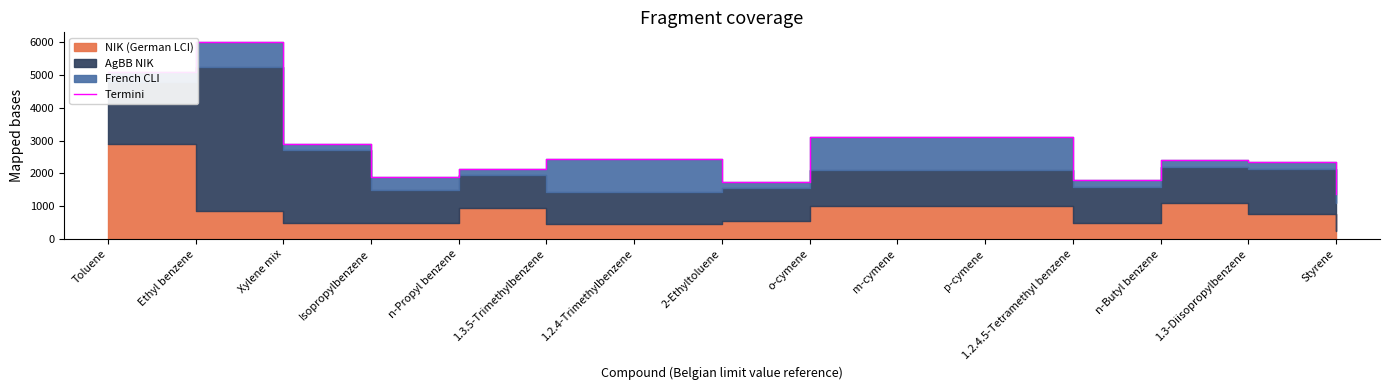

At which category does the data reach its first local valley?

Isopropylbenzene